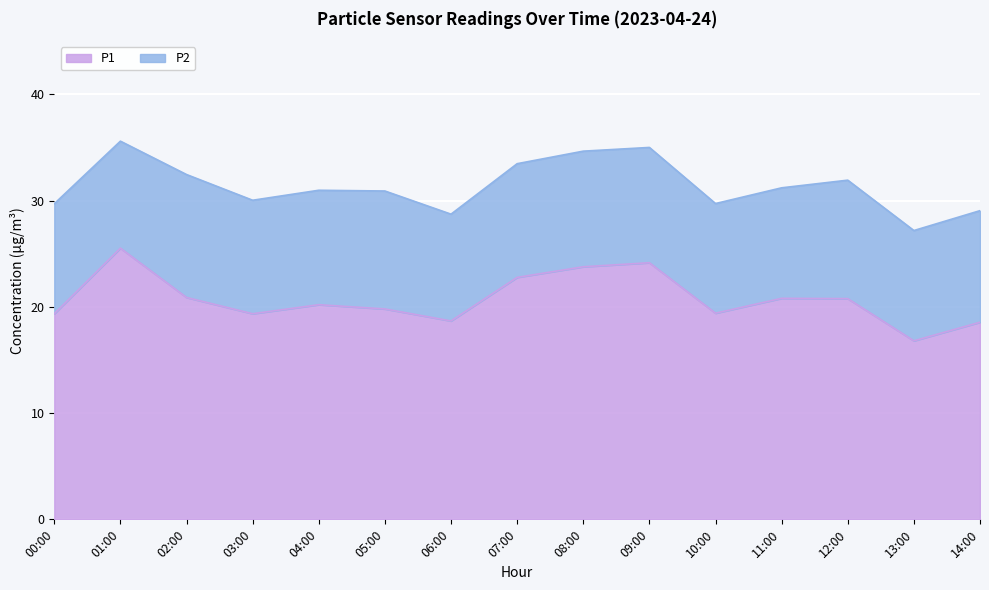

True or false: the data shows 4.1 at 10:00.

False